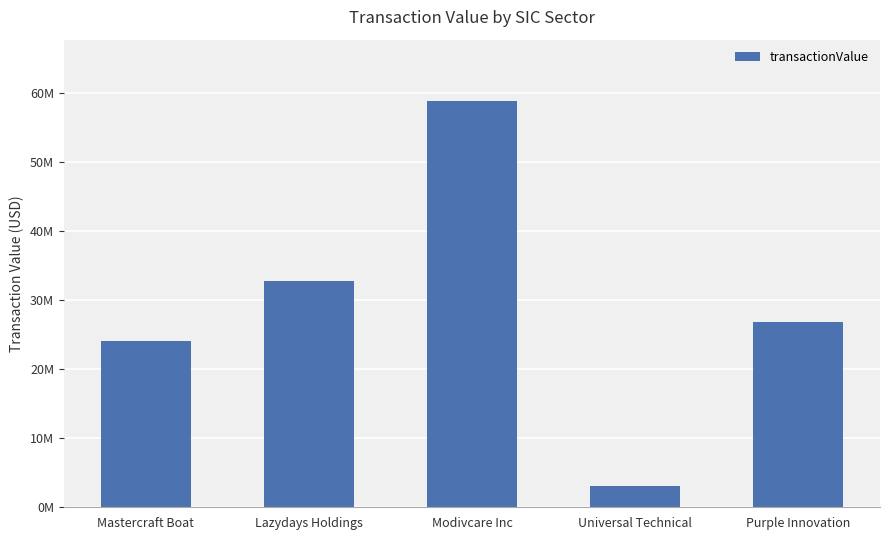

What is the greatest value displayed?

58854096